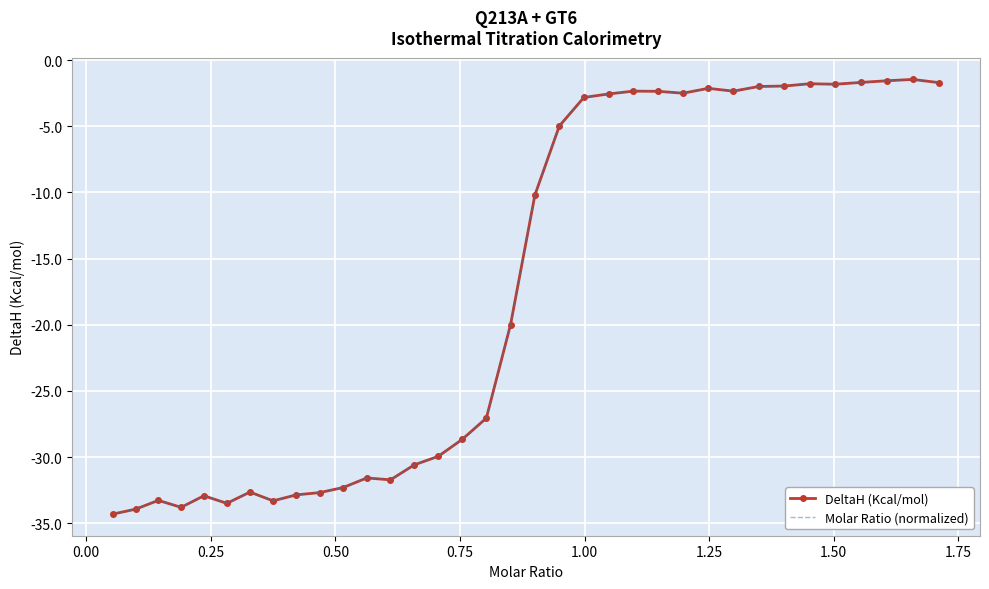

Reading left to right, list all the values displayed in this chart.

DeltaH (Kcal/mol): -34.3	-33.9	-33.3	-33.8	-32.9	-33.5	-32.6	-33.3	-32.9	-32.7	-32.3	-31.6	-31.7	-30.6	-29.9	-28.7	-27.1	-20.0	-10.2	-5.0	-2.8	-2.6	-2.3	-2.4	-2.5	-2.1	-2.3	-2.0	-2.0	-1.8	-1.8	-1.7	-1.6	-1.5	-1.7
Molar Ratio (normalized): -34.3	-33.9	-33.3	-33.8	-32.9	-33.5	-32.6	-33.3	-32.9	-32.7	-32.3	-31.6	-31.7	-30.6	-29.9	-28.7	-27.1	-20.0	-10.2	-5.0	-2.8	-2.6	-2.3	-2.4	-2.5	-2.1	-2.3	-2.0	-2.0	-1.8	-1.8	-1.7	-1.6	-1.5	-1.7